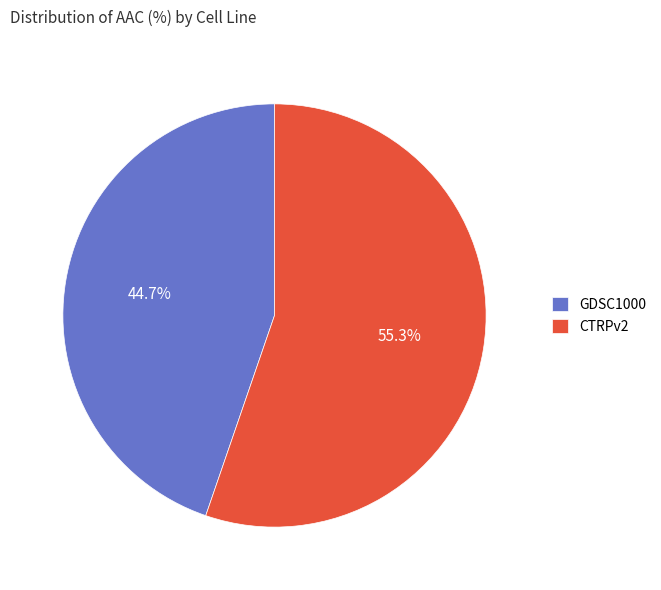

What is the majority slice?

CTRPv2